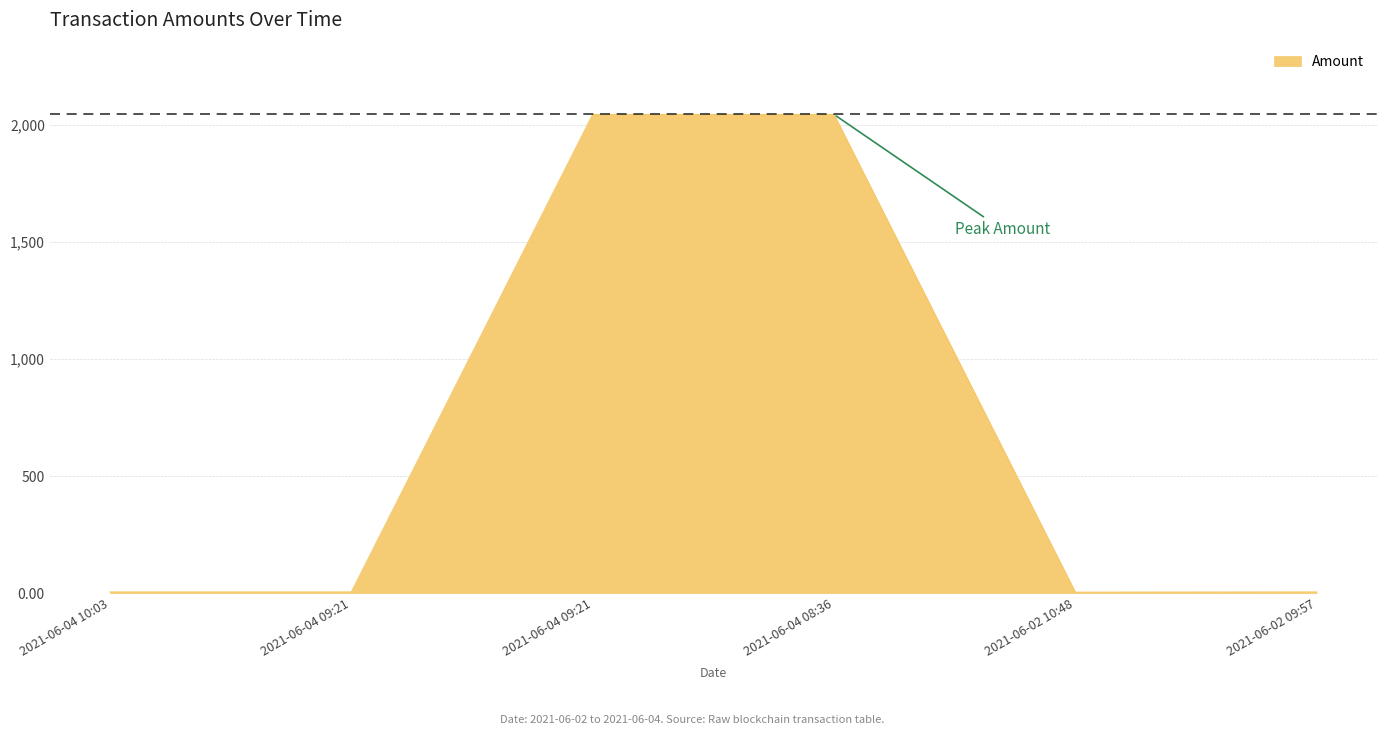

Does the chart display data point markers on the line(s)?

No